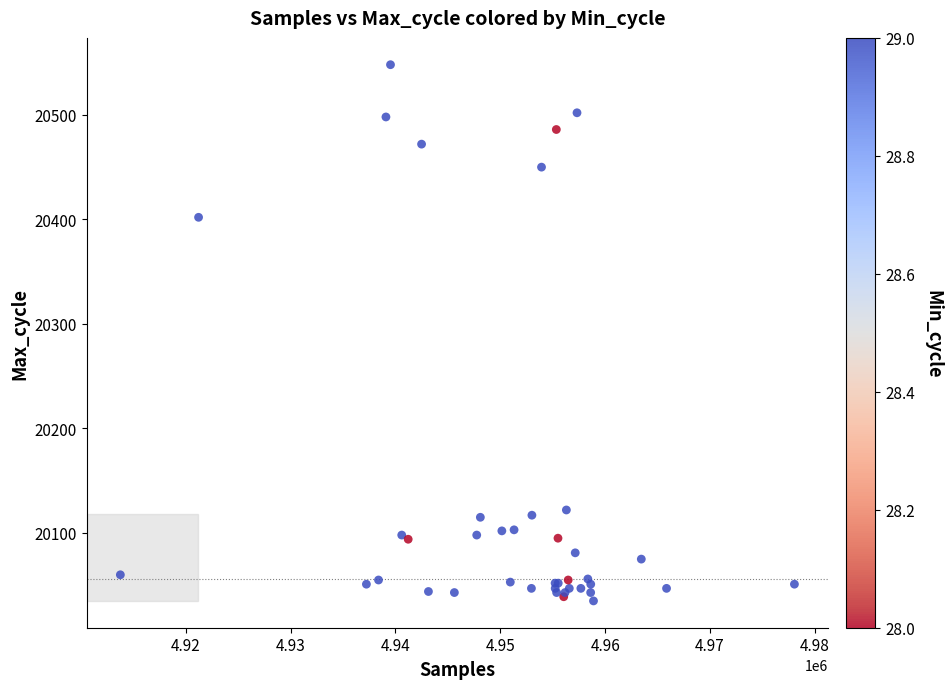

What Y value in the scatter plot is closest to 20291?

20402